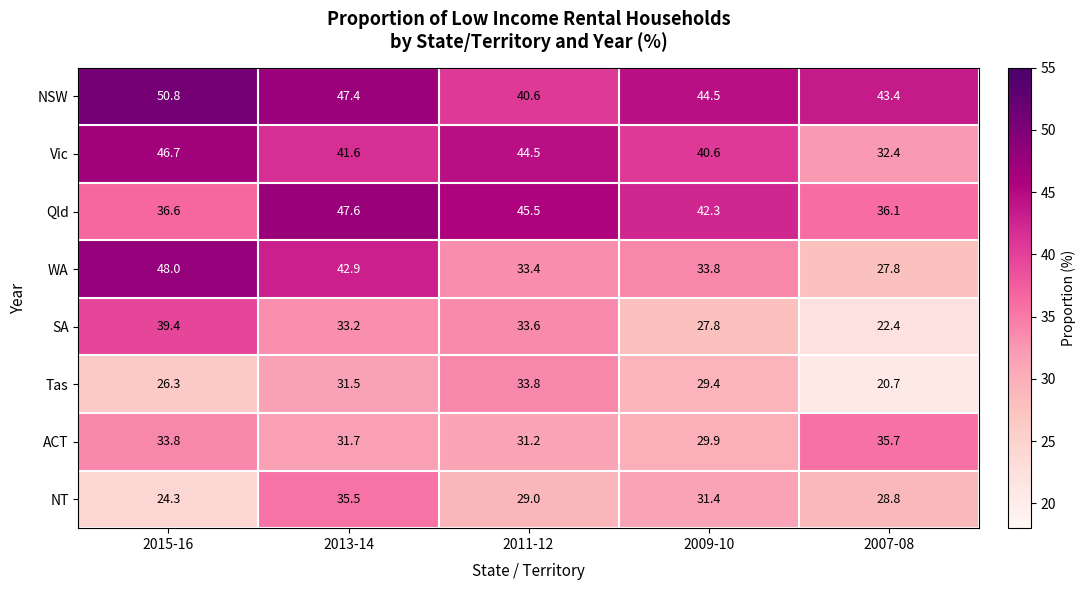

What is the total value across all series at 2015-16?

305.9